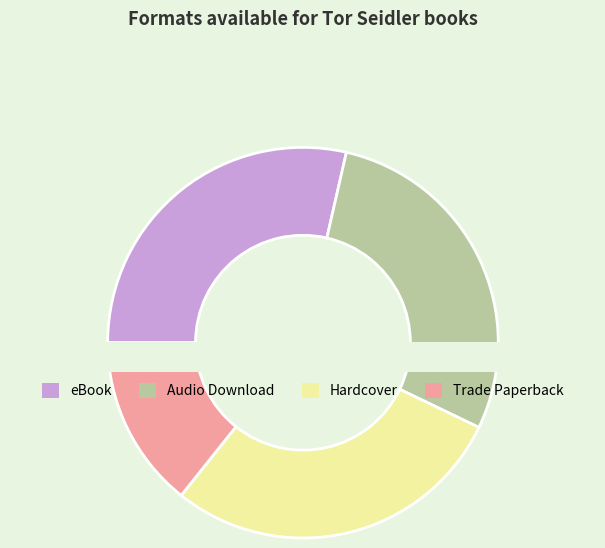

Does eBook account for over 50% of the chart?

No